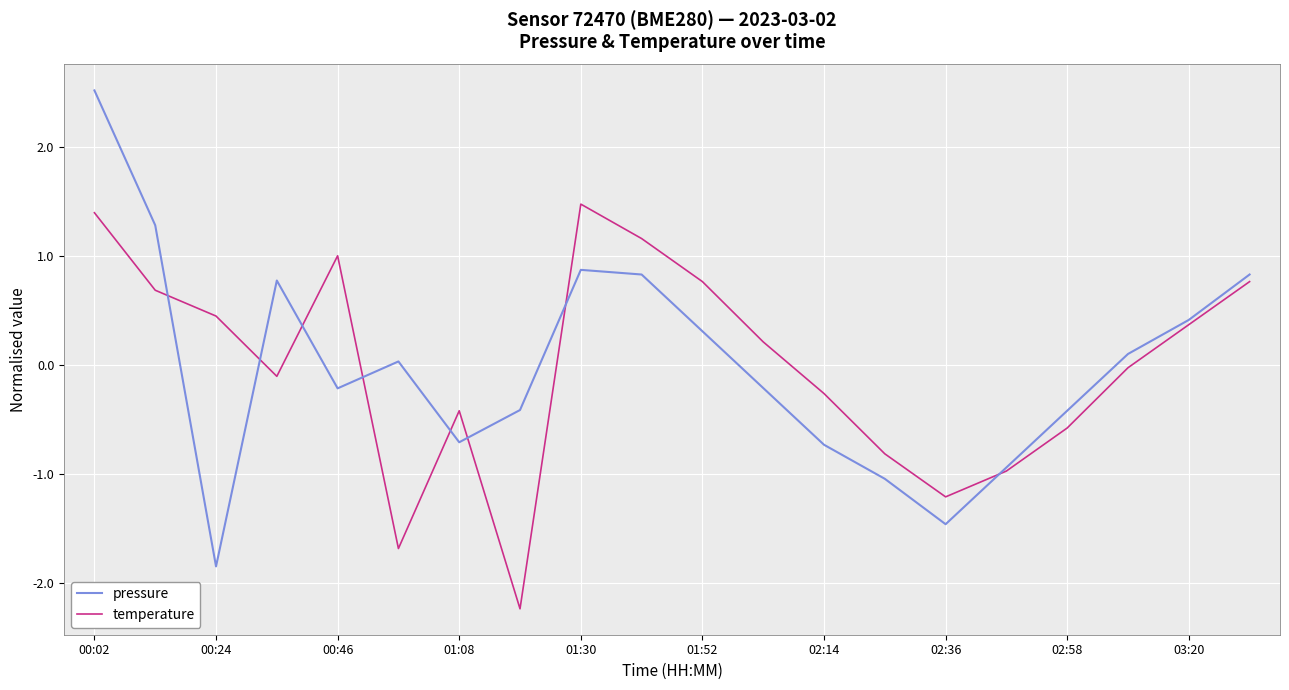

List the series in order of their peak value, highest first.

pressure, temperature